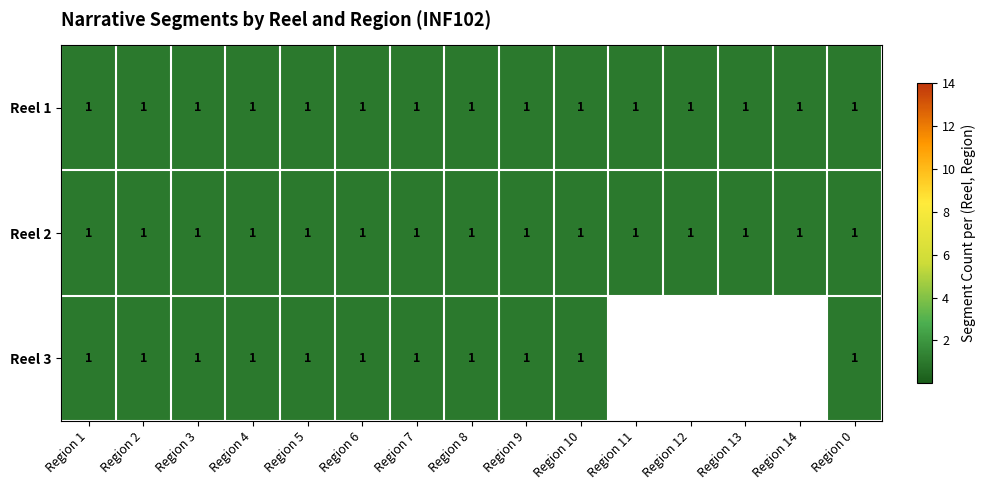

At how many categories does at least one series exceed 0?

15